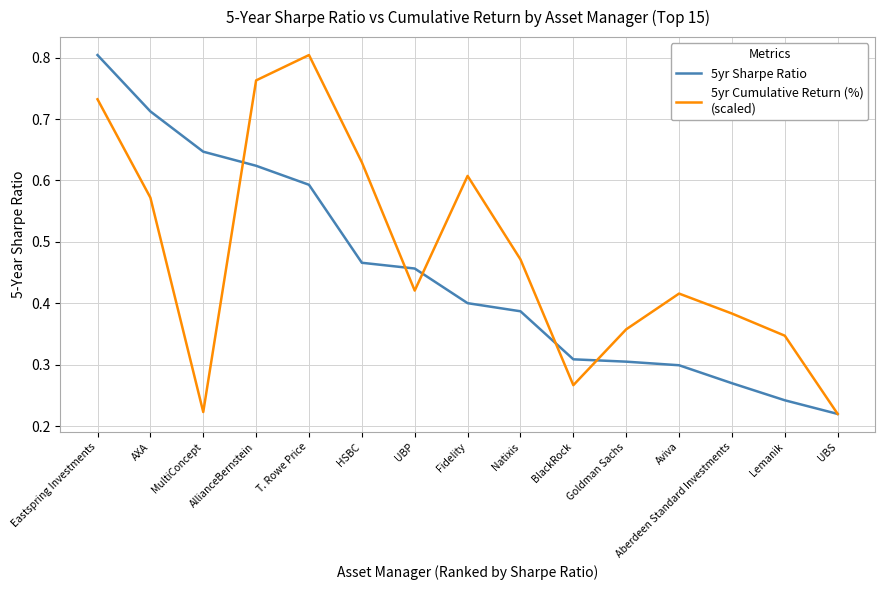

What position from the left is Aberdeen Standard Investments?

13